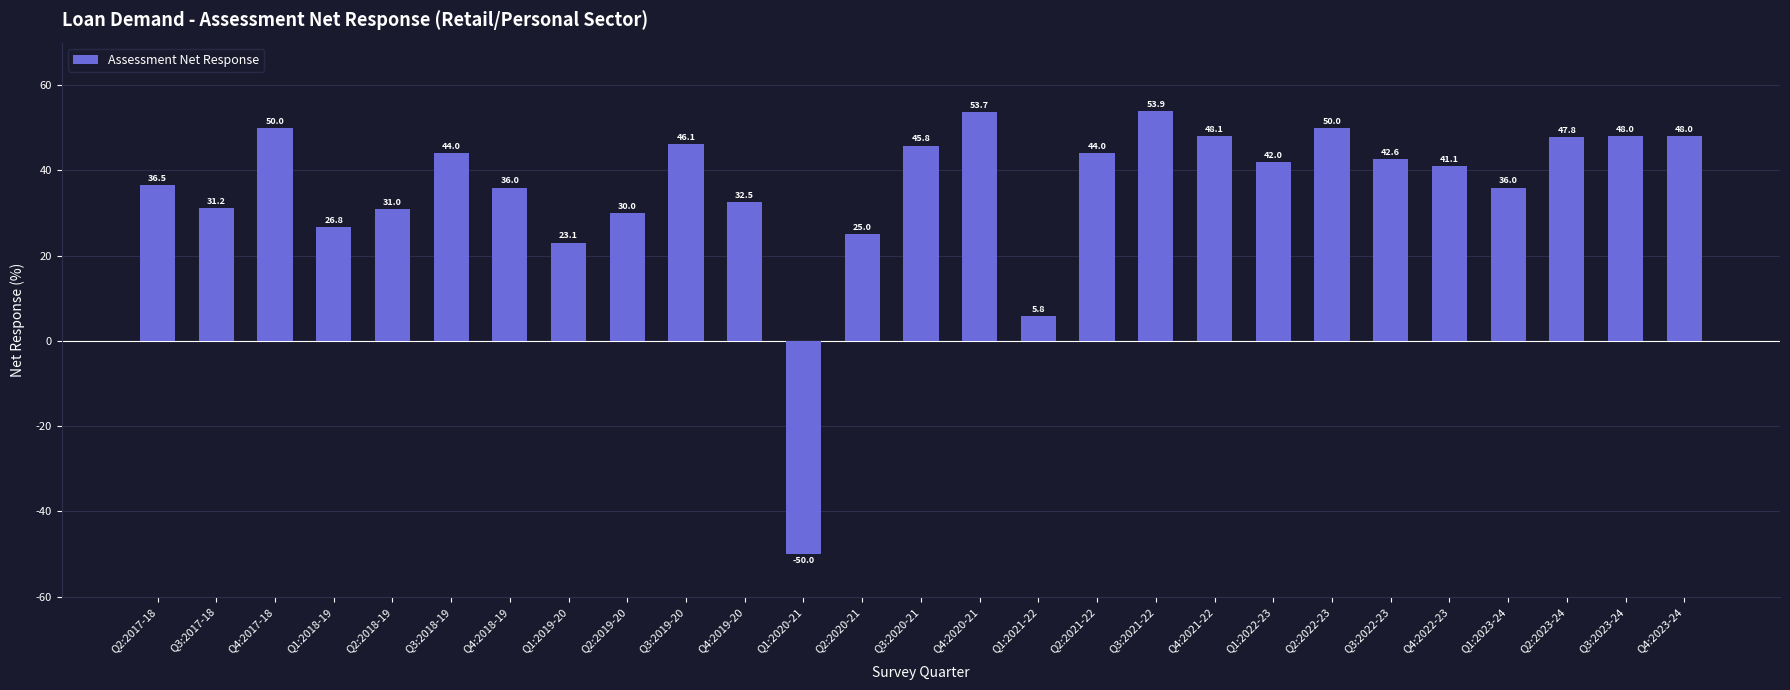

Which has a higher value, Q1:2021-22 or Q4:2018-19?

Q4:2018-19